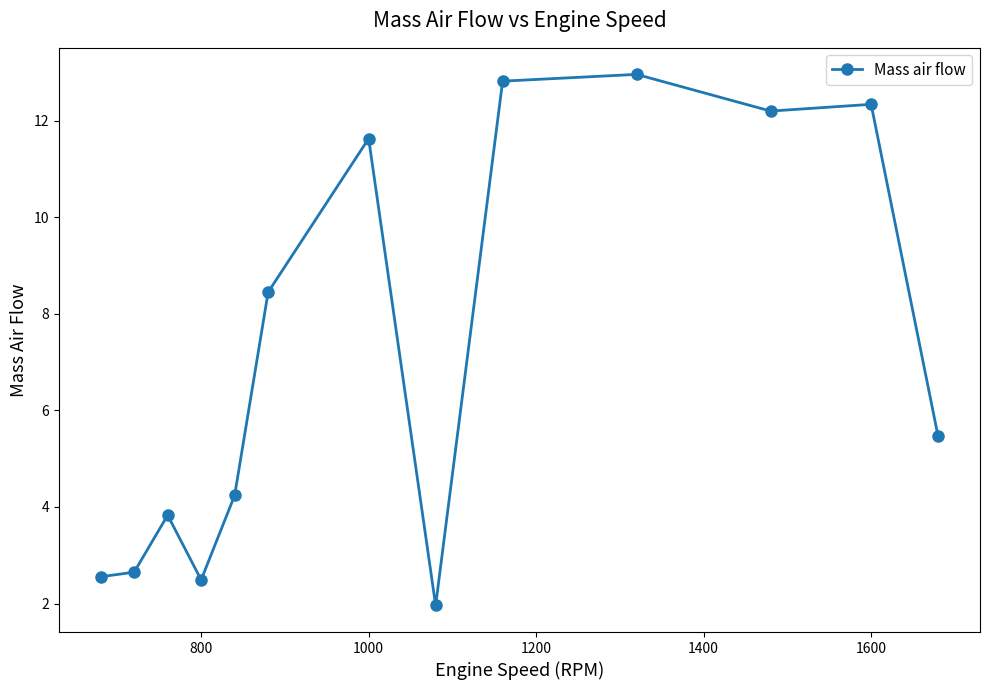

What is the greatest value displayed?

13.0